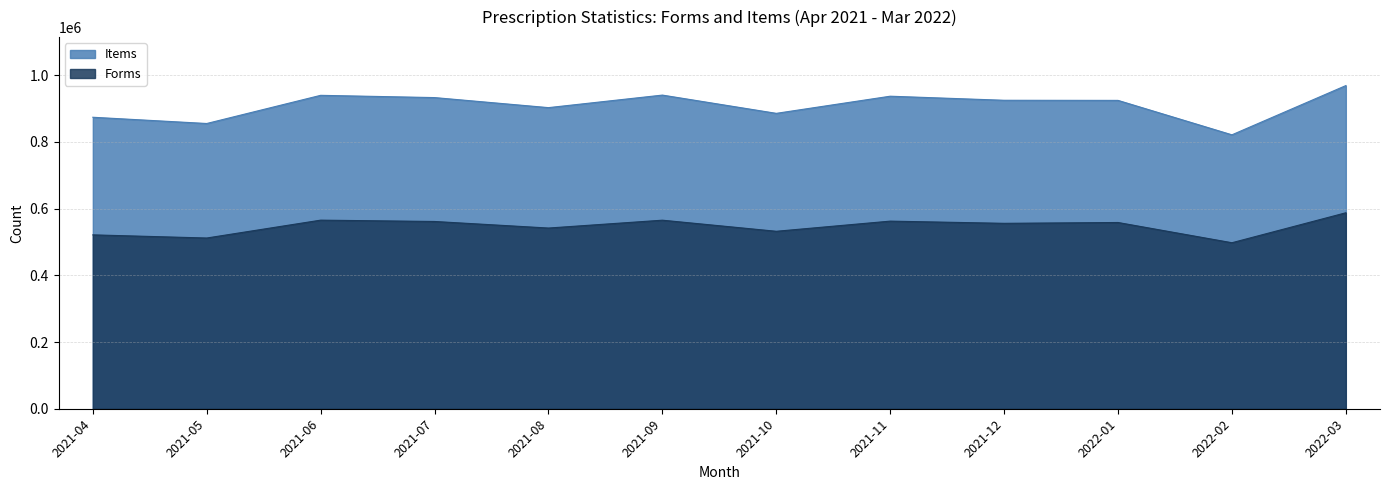

What is the total value across all series at 2021-11?

1499657